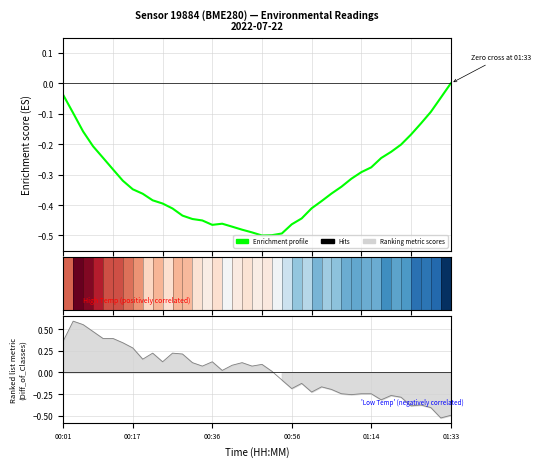

Where is the data nearest to the value 0?

01:33